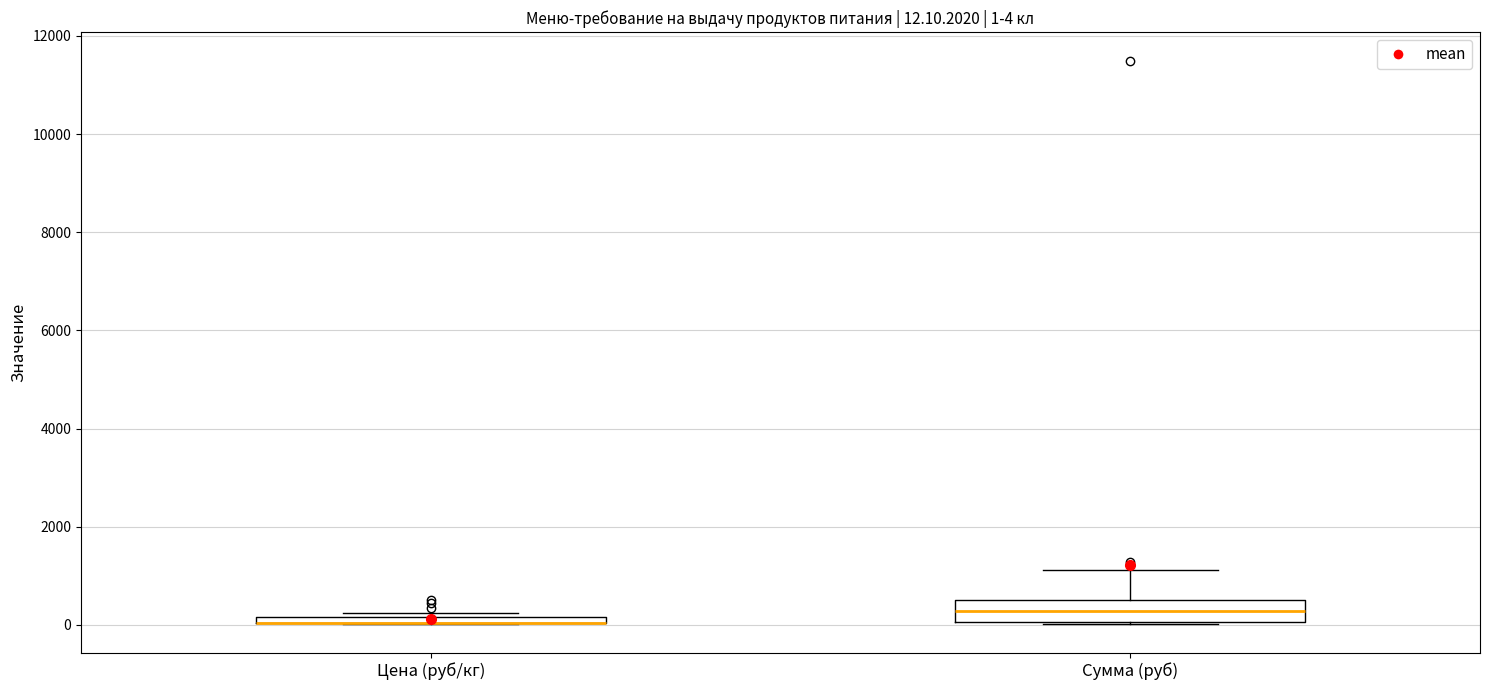

Which box is the tallest, from its lower edge to its upper edge?

Сумма (руб)